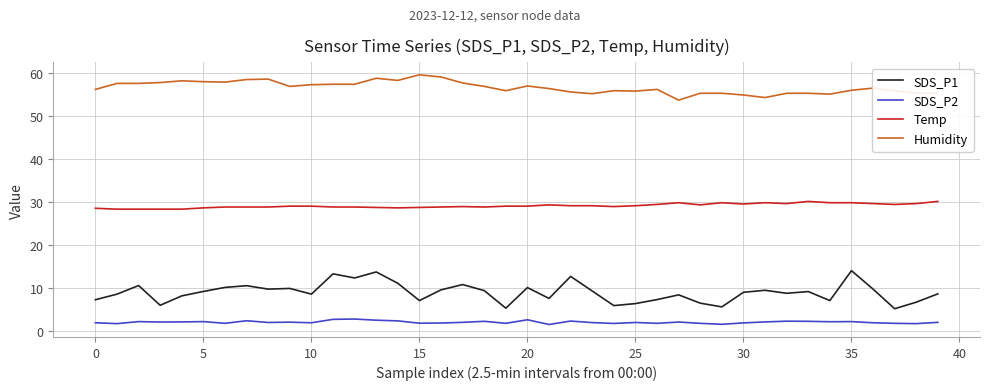

True or false: SDS_P2 and SDS_P1 cross at least once.

False